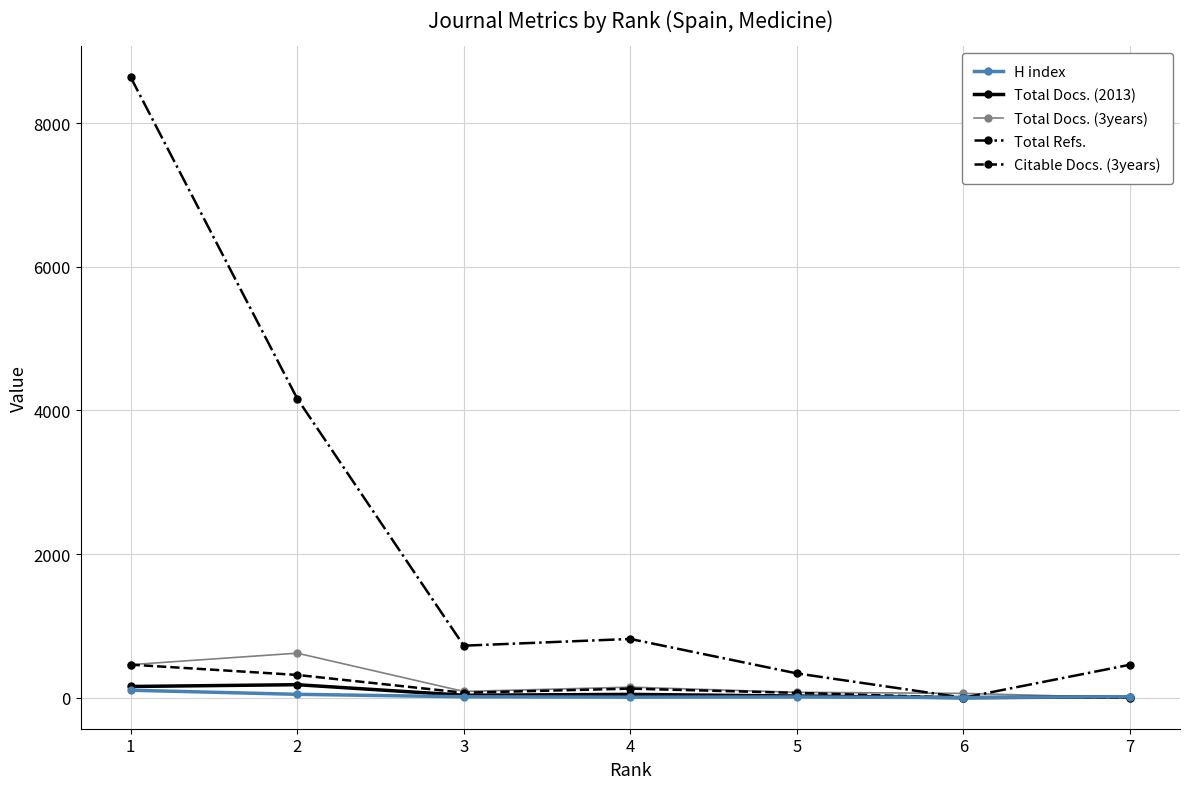

The value of Total Docs. (3years) at 2 is 939. True or false?

False